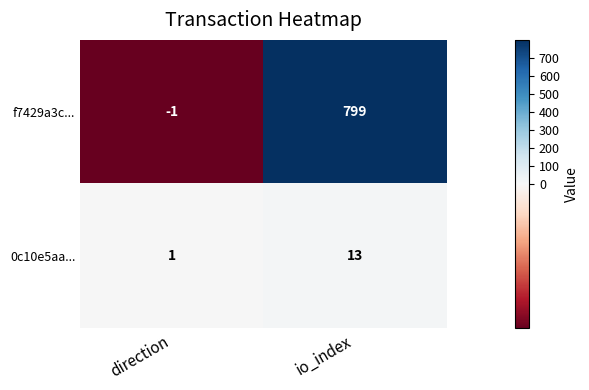

How many values in f7429a3c... are above zero?

1